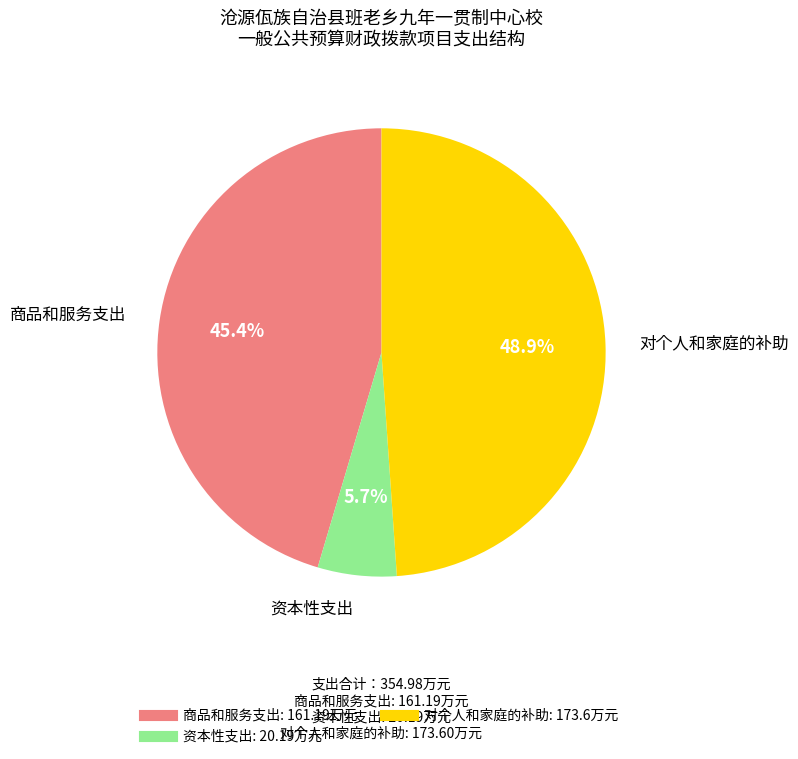

Does any single category account for the majority?

No